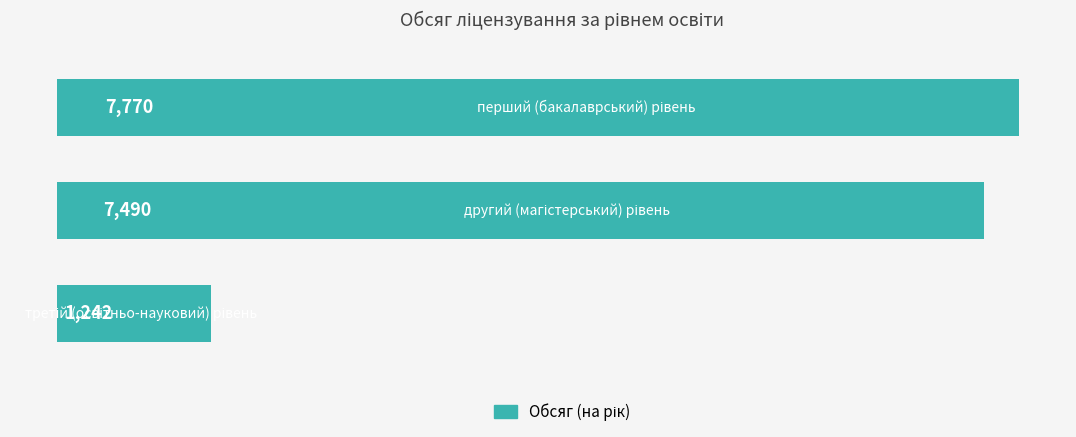

What is the smallest value displayed?

1242